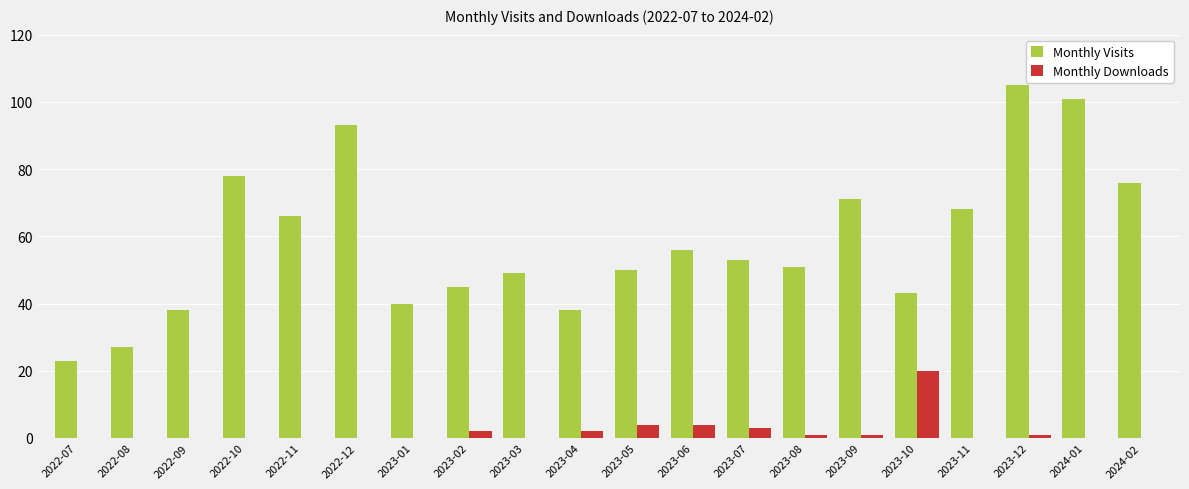

The Monthly Downloads series shows 20 at 2023-10. True or false?

True